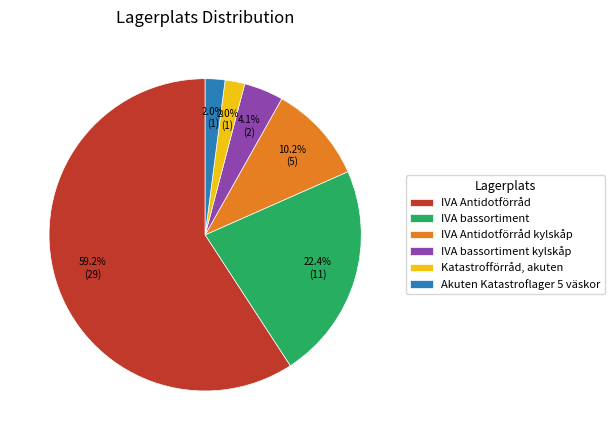

The IVA Antidotförråd slice represents 50% of the pie. True or false?

False